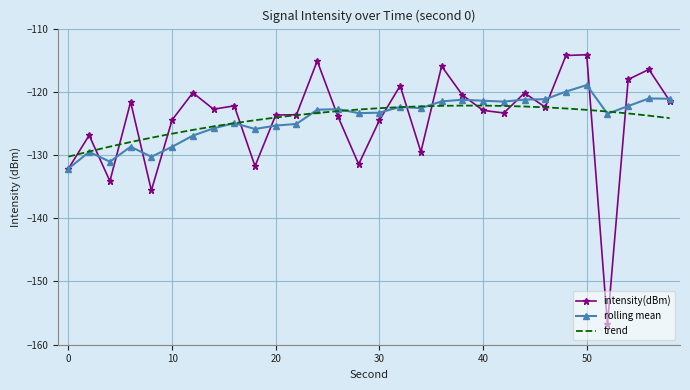

What are all the series names shown in the legend?

intensity(dBm), rolling mean, trend